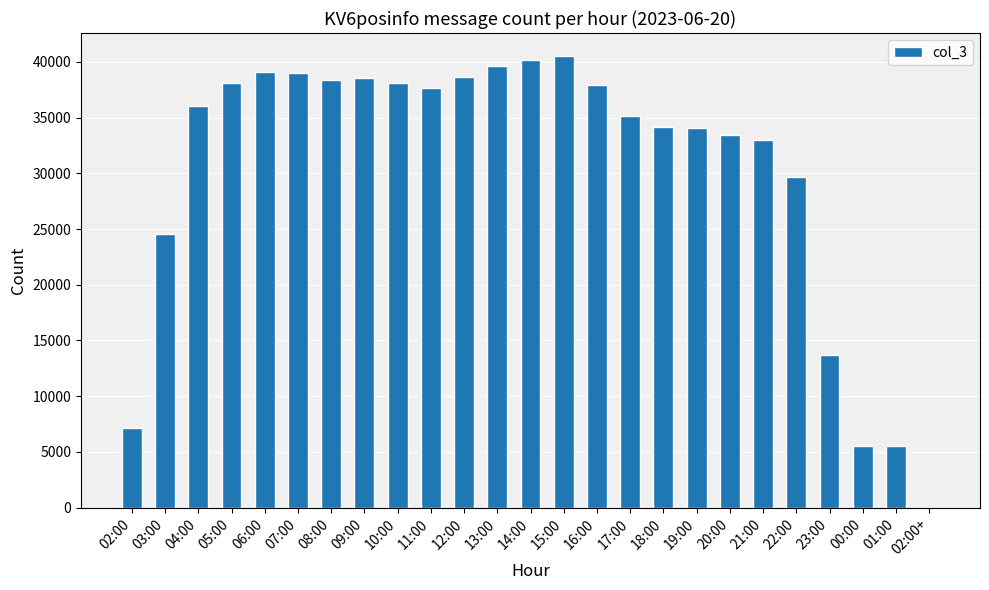

What is the greatest value displayed?

40559